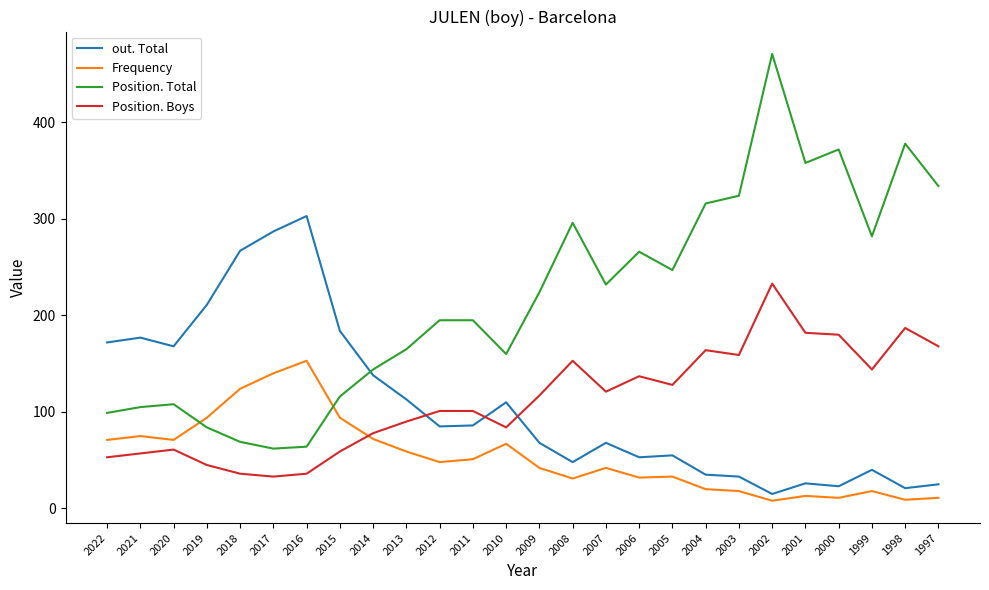

Does the chart have visible grid lines?

No